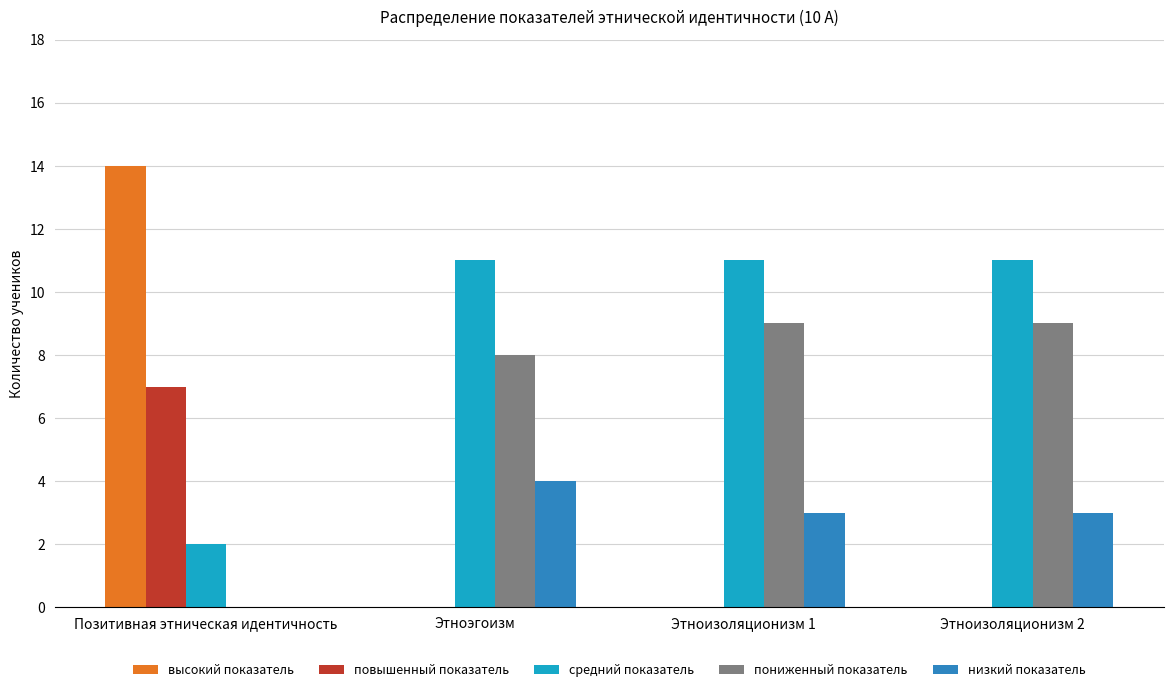

Which series has the largest total across all categories?

средний показатель